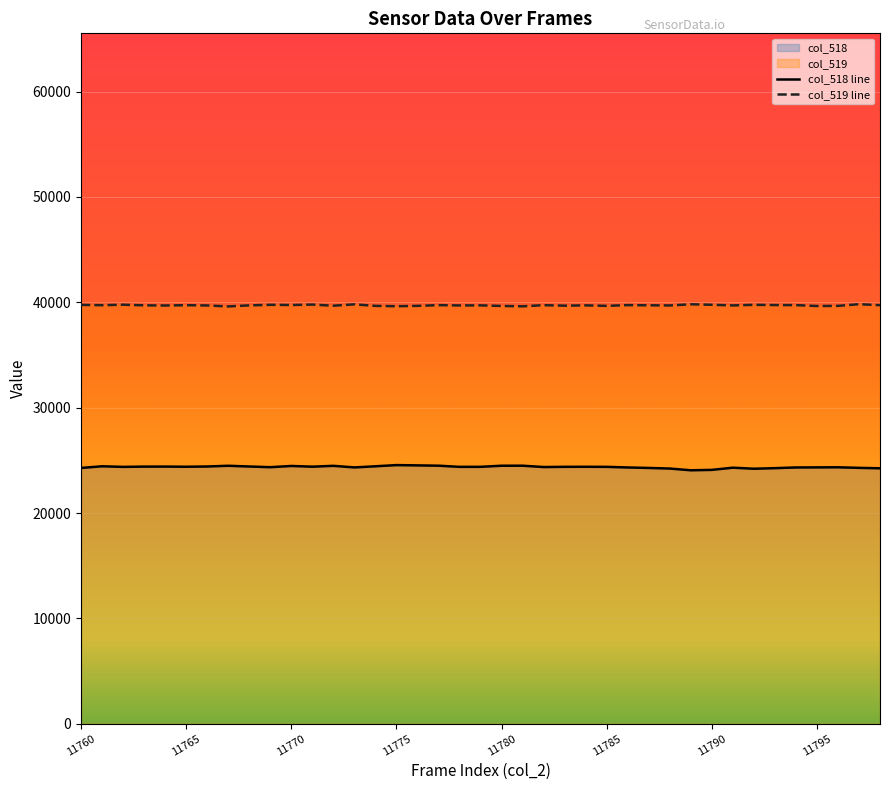

Which series has the largest total across all categories?

col_519 line